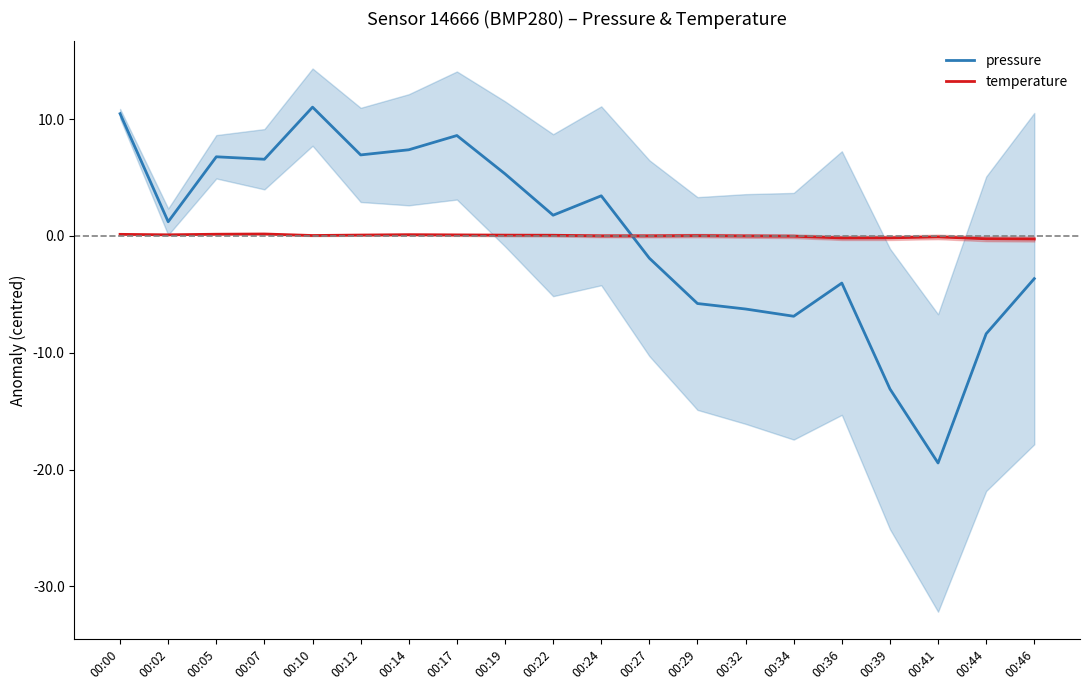

How many positive values does the temperature series have?

13